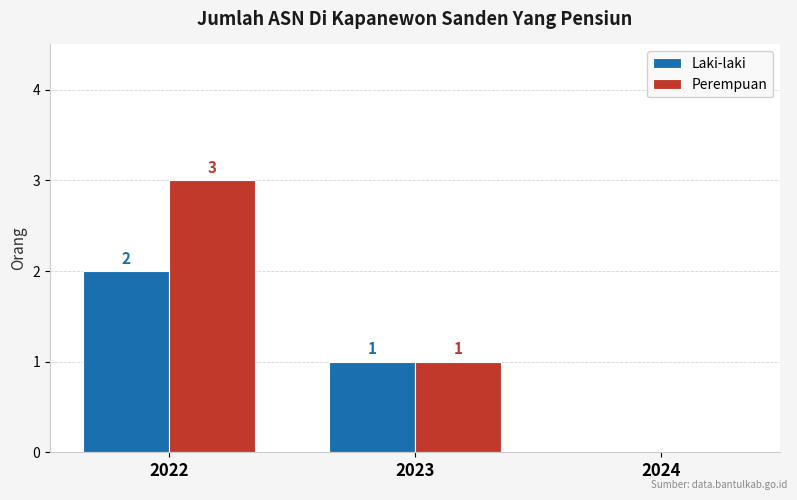

Which series has the largest total across all categories?

Perempuan